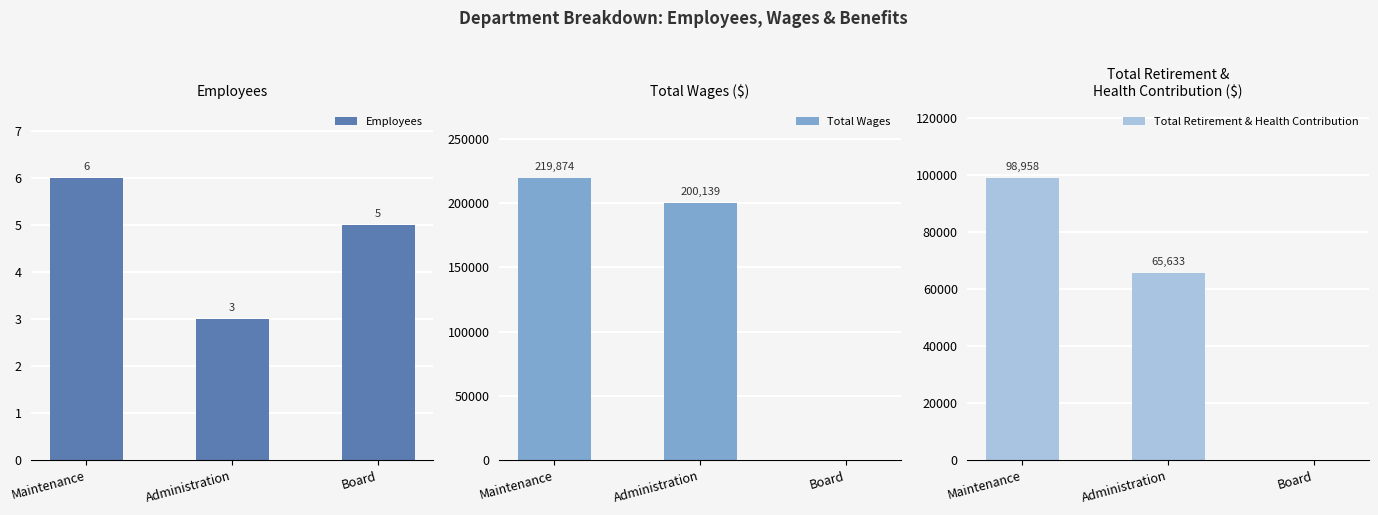

The value of Total Retirement & Health Contribution at Maintenance is 160777. True or false?

False